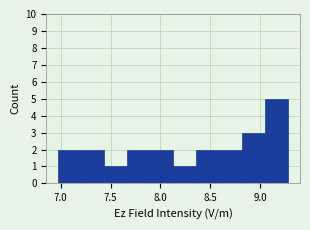

How tall is the bar that spans 6.95 to 7.20 on the x-axis? Neither the bar edges nor the heights are printed on the chart, so give them approximately, as read against the axes.

2